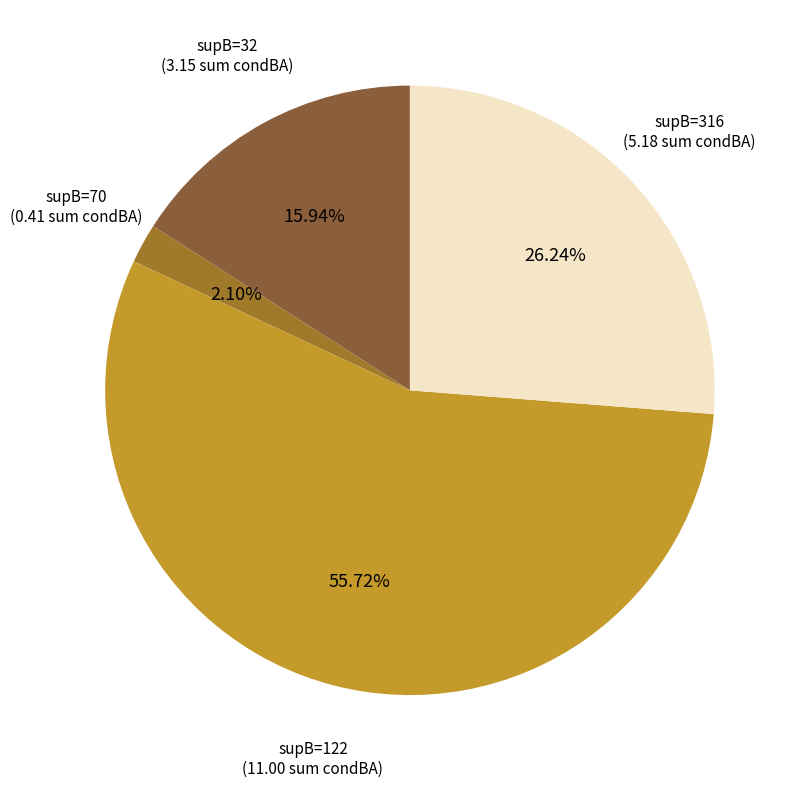

Which slice is the largest?

supB=122